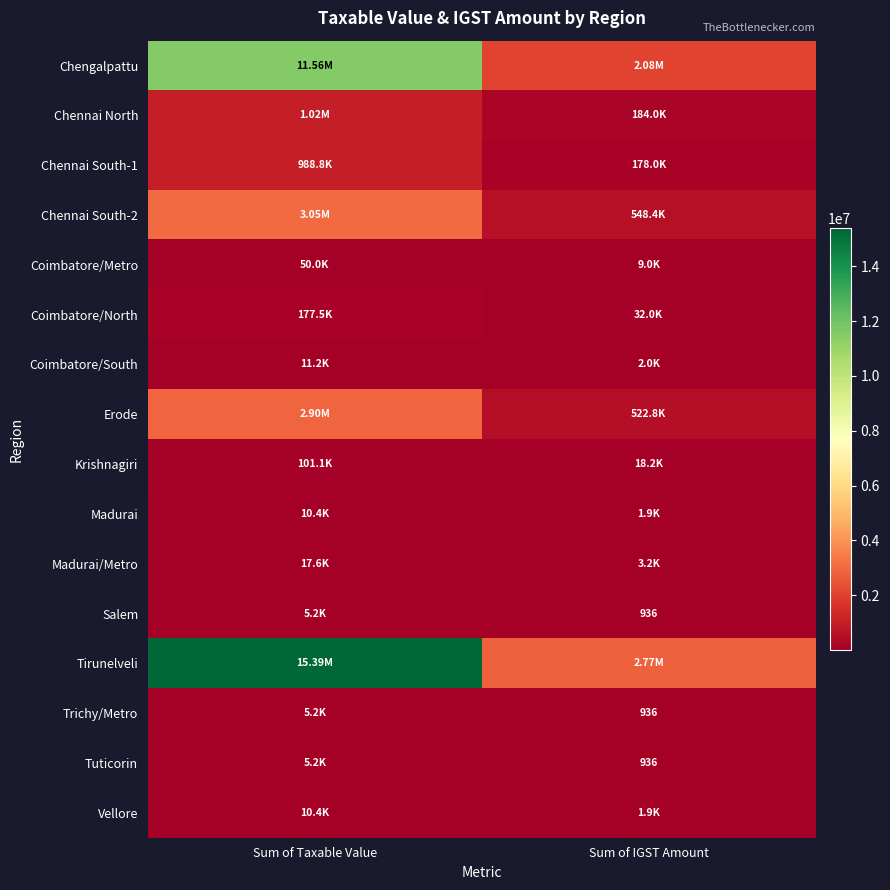

The value of Vellore at Sum of IGST Amount is 1872.0. True or false?

True